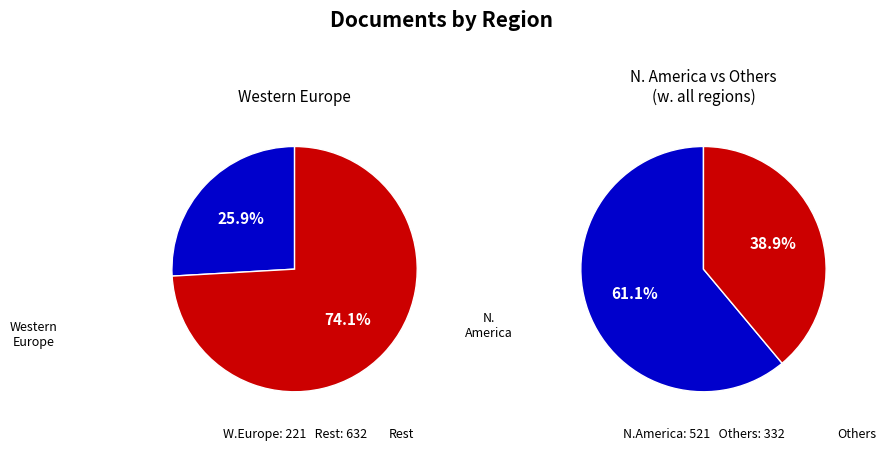

Is it true that Western Europe is 11% of the pie?

False